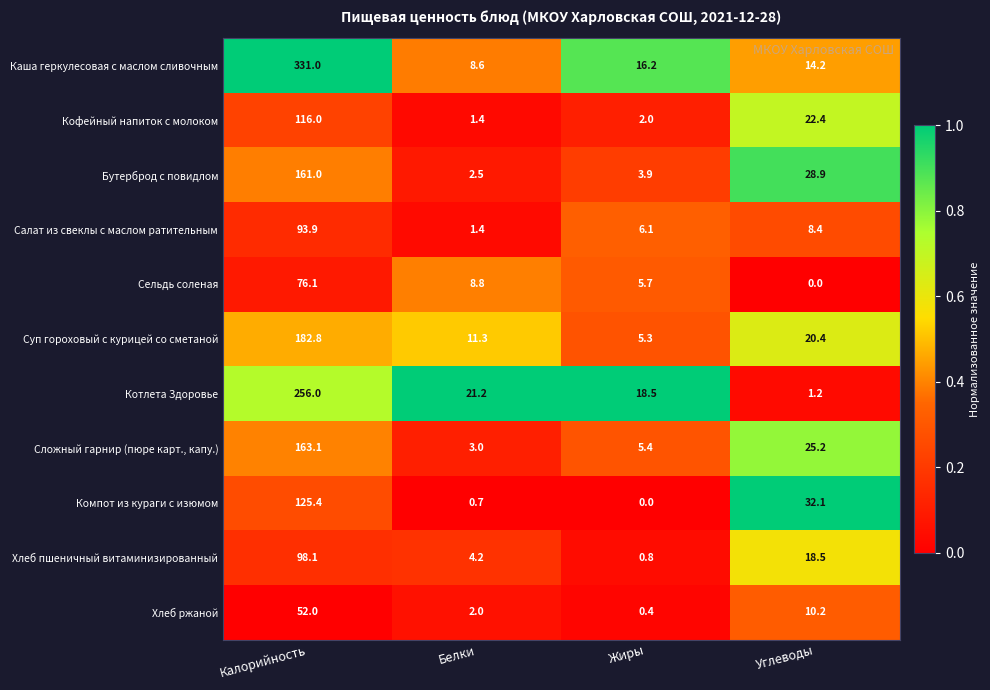

What is the difference between the maximum and minimum values in the Котлета Здоровье series?

254.8